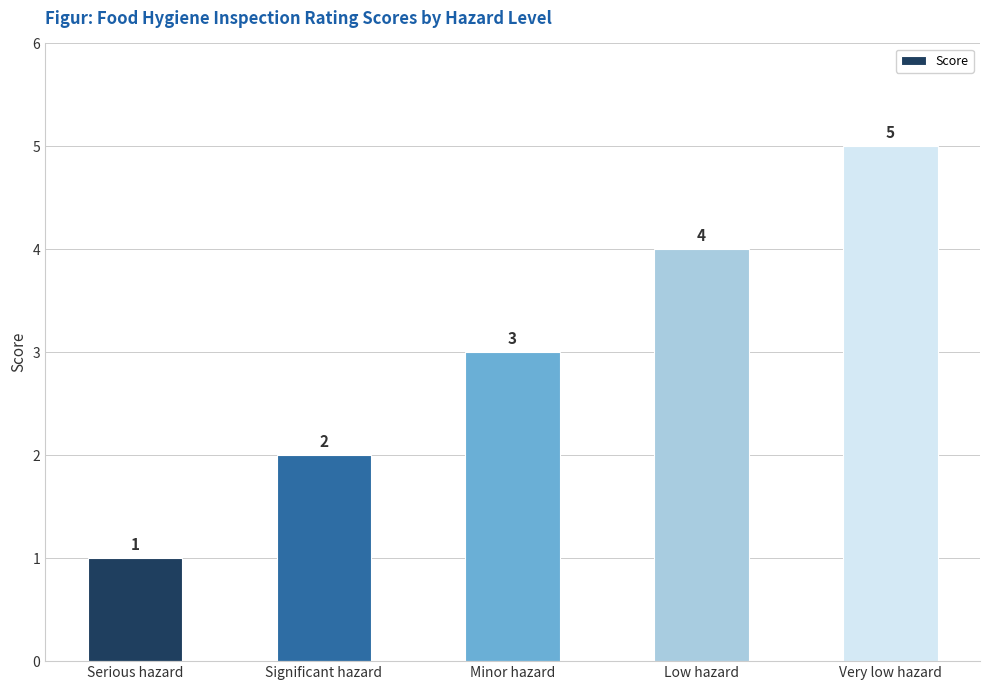

What is the sum of the values at Low hazard and Serious hazard?

5